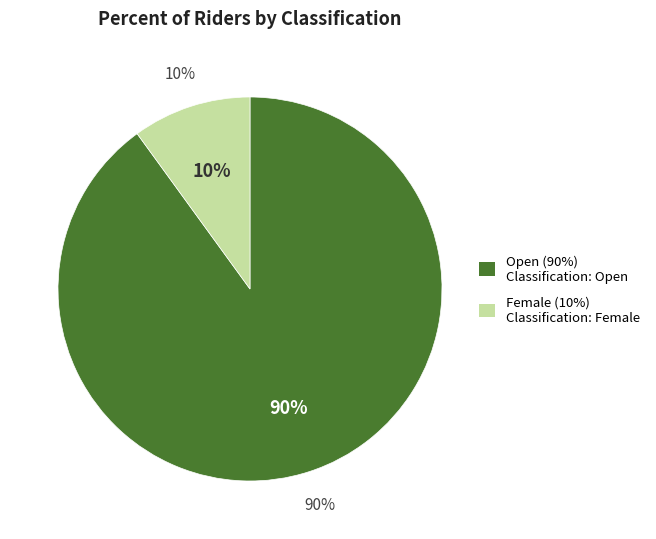

Does Female account for over 50% of the chart?

No